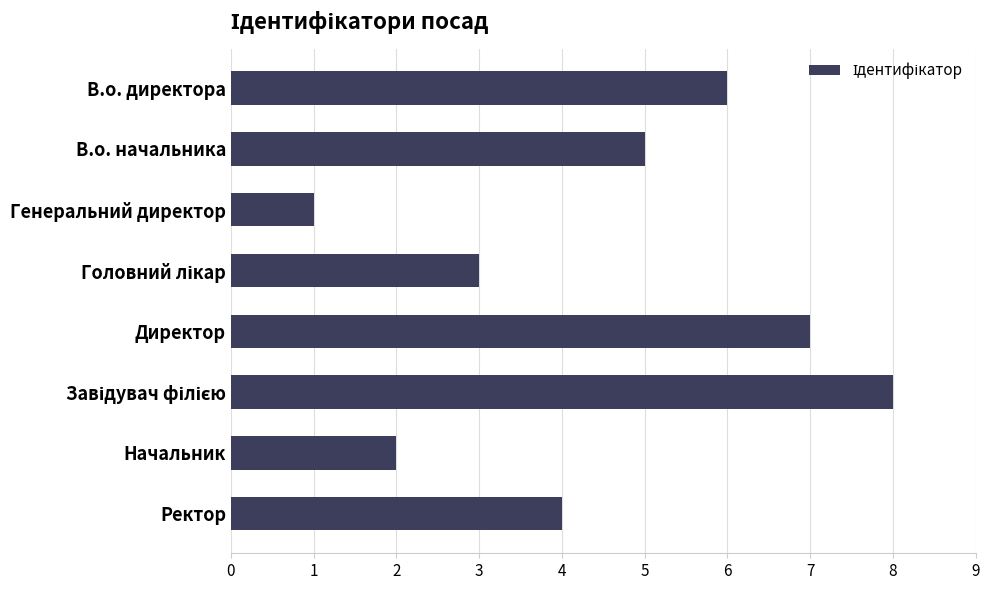

Which category has the lowest value across all series?

Генеральний директор